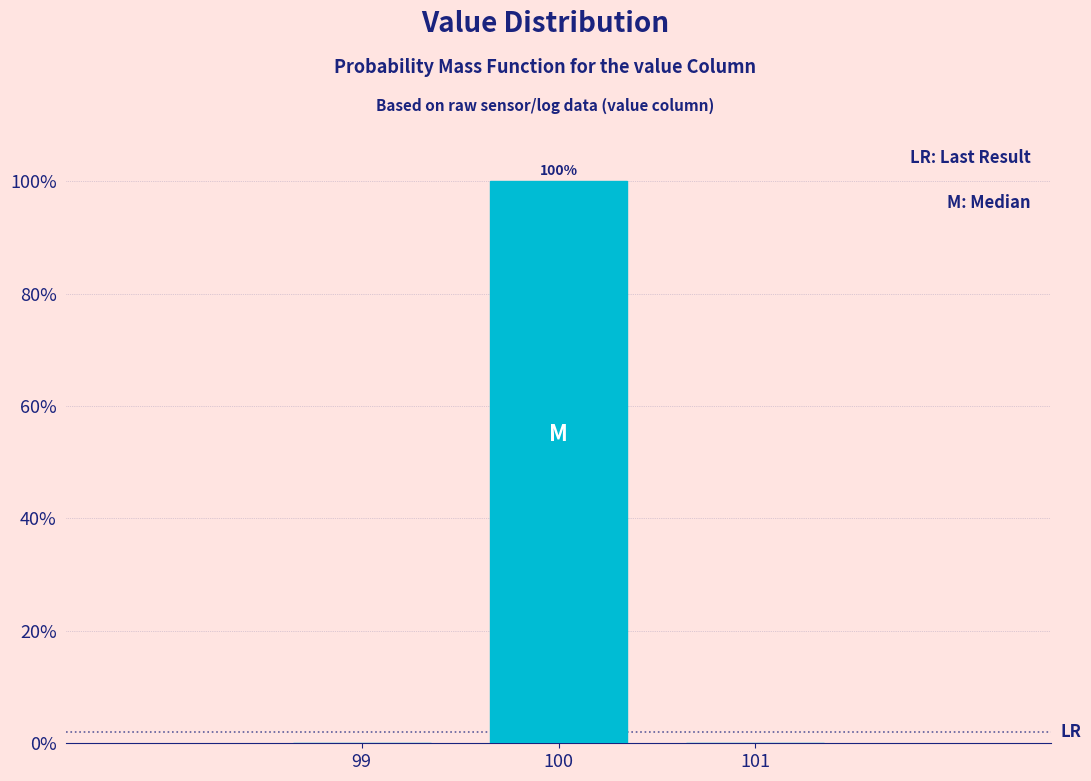

Over which range of the x-axis is the bar tallest?

99.5 to 100.5